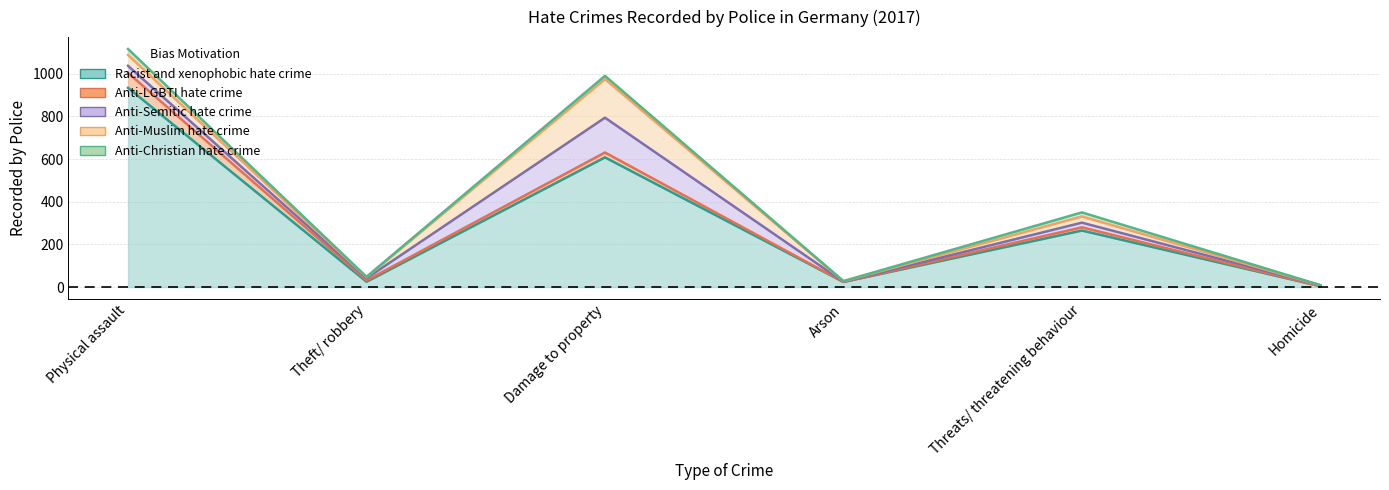

What is the difference between the maximum and minimum values in the Anti-Christian hate crime series?

27